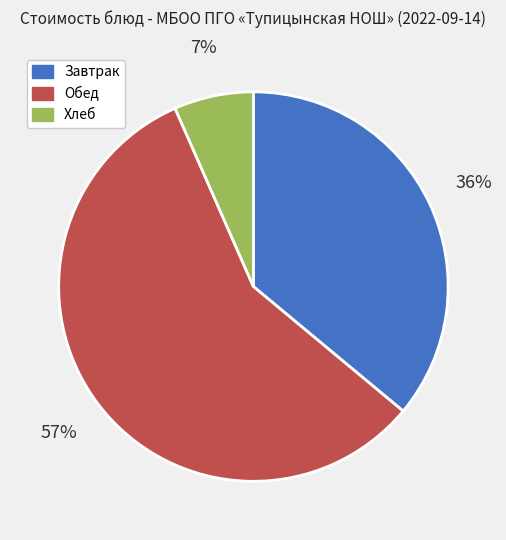

Is there any slice that represents more than half of the pie?

Yes